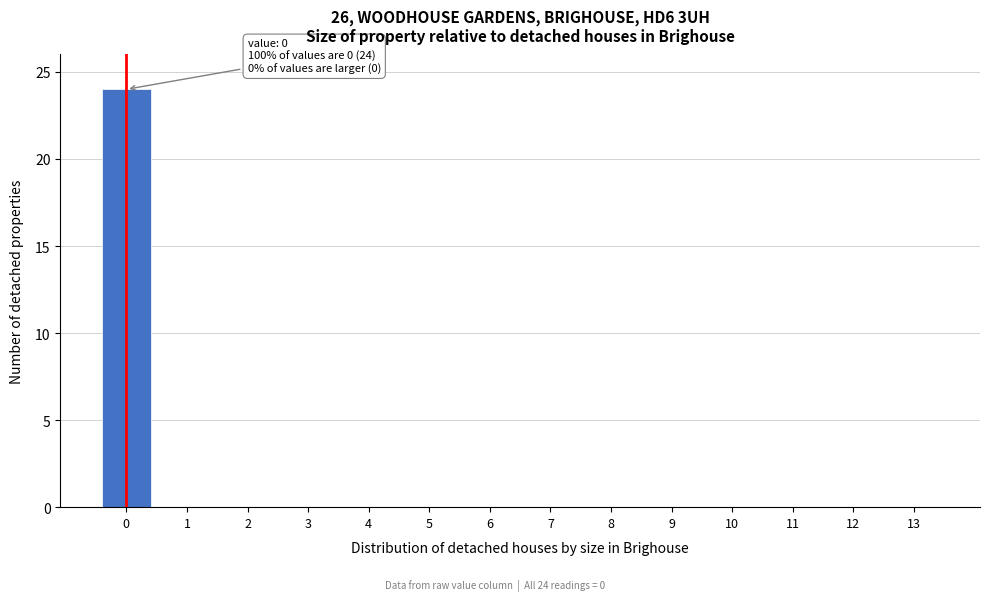

Reading left to right, transcribe all the data shown in this chart.

0=24	1=0	2=0	3=0	4=0	5=0	6=0	7=0	8=0	9=0	10=0	11=0	12=0	13=0